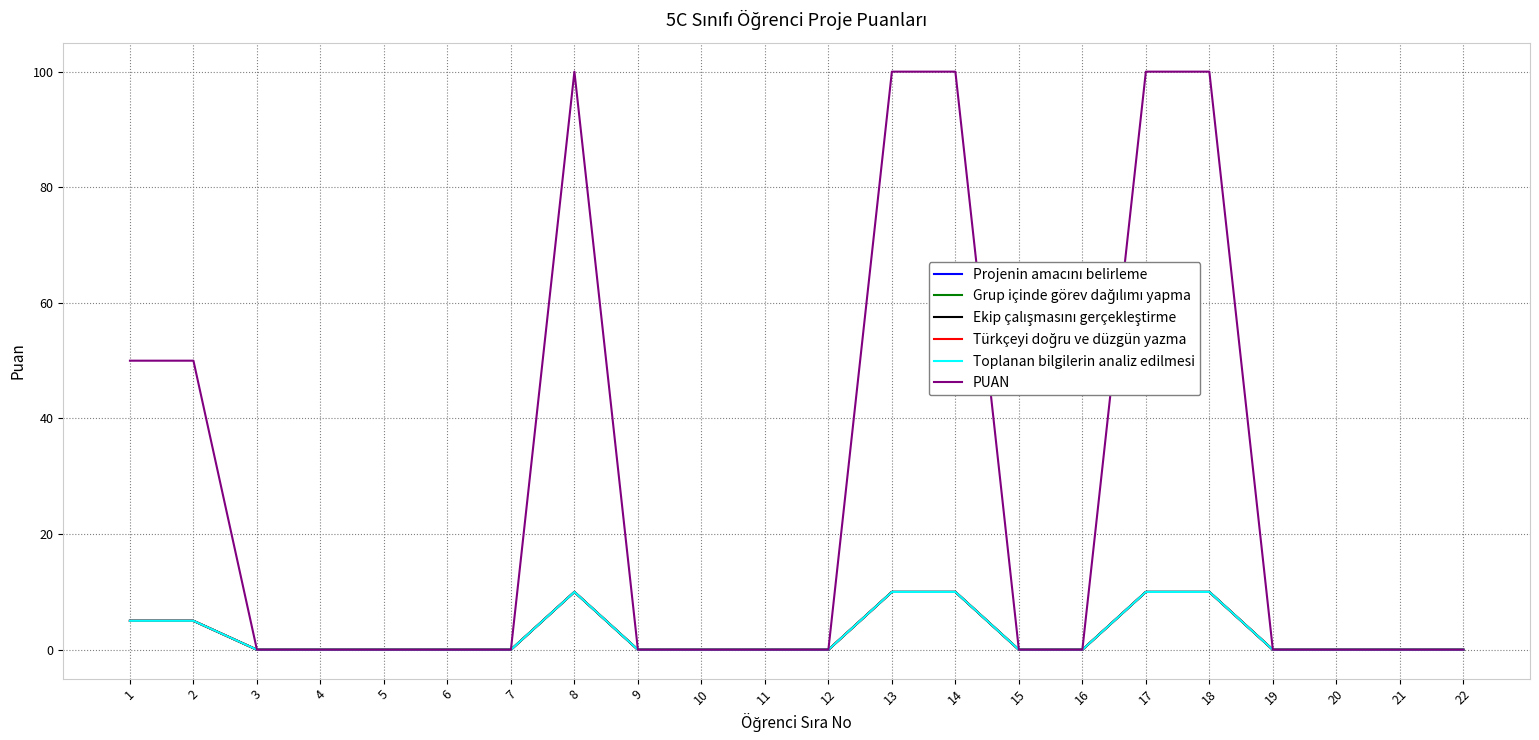

Does the chart have visible grid lines?

Yes